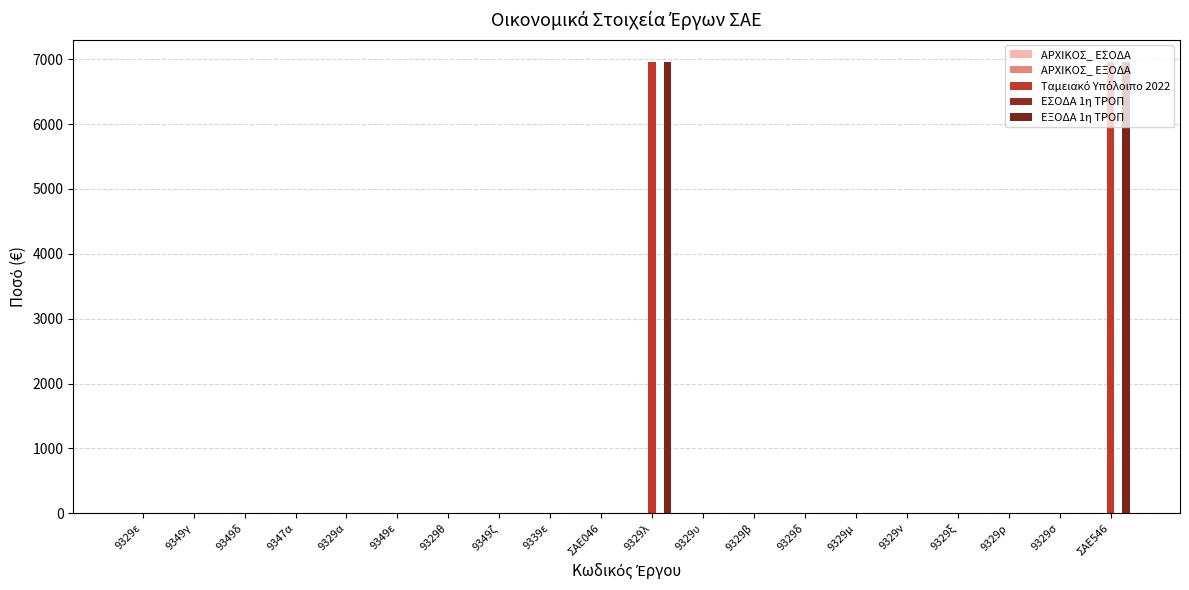

Reading left to right, list all the values displayed in this chart.

ΑΡΧΙΚΟΣ_ ΕΣΟΔΑ: 0.0	0.0	0.0	0.0	0.0	0.0	0.0	0.0	0.0	0.0	0.0	0.0	0.0	0.0	0.0	0.0	0.0	0.0	0.0	0.0
ΑΡΧΙΚΟΣ_ ΕΞΟΔΑ: 0.0	0.0	0.0	0.0	0.0	0.0	0.0	0.0	0.0	0.0	0.0	0.0	0.0	0.0	0.0	0.0	0.0	0.0	0.0	0.0
Ταμειακό Υπόλοιπο 2022: 0.0	0.0	0.0	0.0	0.0	0.0	0.0	0.0	0.0	0.0	6950.3	0.0	0.0	0.0	0.0	0.0	0.0	0.0	0.0	6950.3
ΕΣΟΔΑ 1η ΤΡΟΠ: 0.0	0.0	0.0	0.0	0.0	0.0	0.0	0.0	0.0	0.0	0.0	0.0	0.0	0.0	0.0	0.0	0.0	0.0	0.0	0.0
ΕΞΟΔΑ 1η ΤΡΟΠ: 0.0	0.0	0.0	0.0	0.0	0.0	0.0	0.0	0.0	0.0	6950.3	0.0	0.0	0.0	0.0	0.0	0.0	0.0	0.0	6950.3